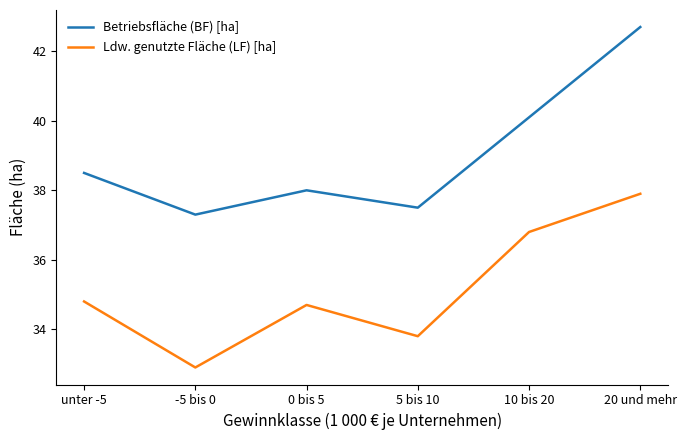

What is the sum of the Ldw. genutzte Fläche (LF) [ha] values at unter -5 and -5 bis 0?

67.7